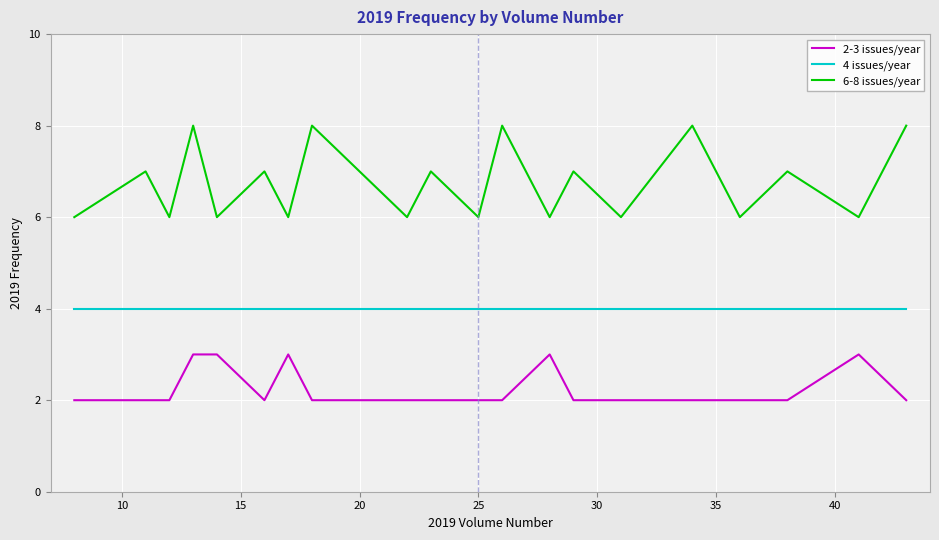

Reading left to right, transcribe all the data shown in this chart.

2-3 issues/year: 2	2	2	3	3	2	3	2	2	2	2	2	3	2	2	2	2	2	3	2
4 issues/year: 4	4	4	4	4	4	4	4	4	4	4	4	4	4	4	4	4	4	4	4
6-8 issues/year: 6	7	6	8	6	7	6	8	6	7	6	8	6	7	6	8	6	7	6	8